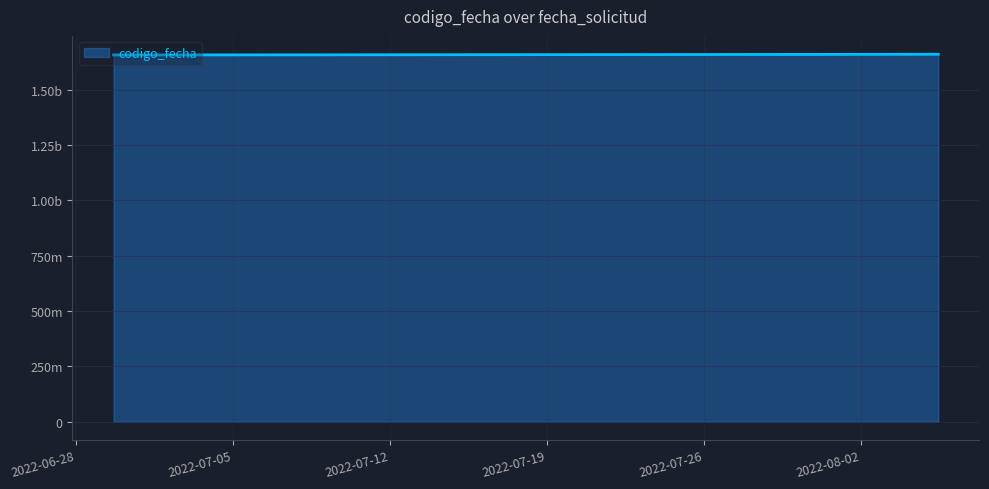

Does the chart display data point markers on the line(s)?

No